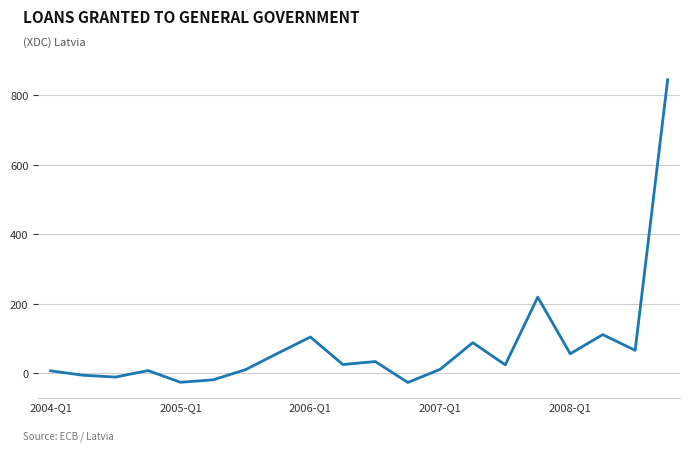

How many interior local peaks (higher than both neighbors) does the data have?

6